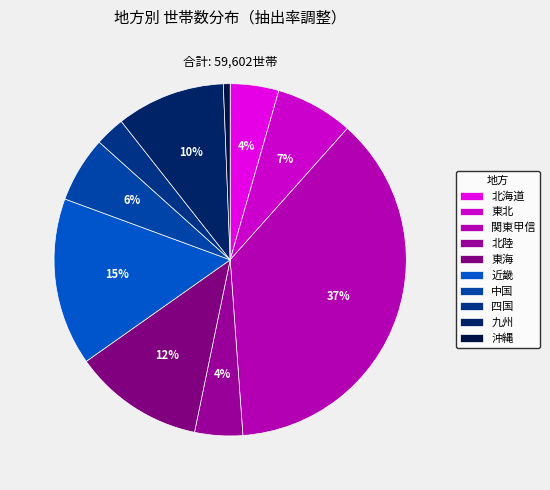

Is 中国 the majority of the pie?

No